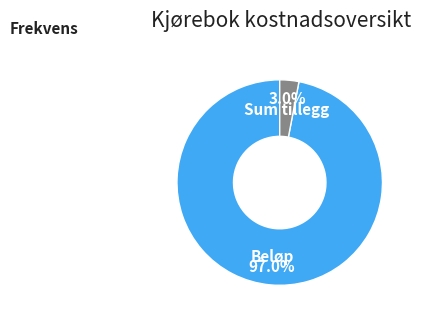

Is there any slice that represents more than half of the pie?

Yes